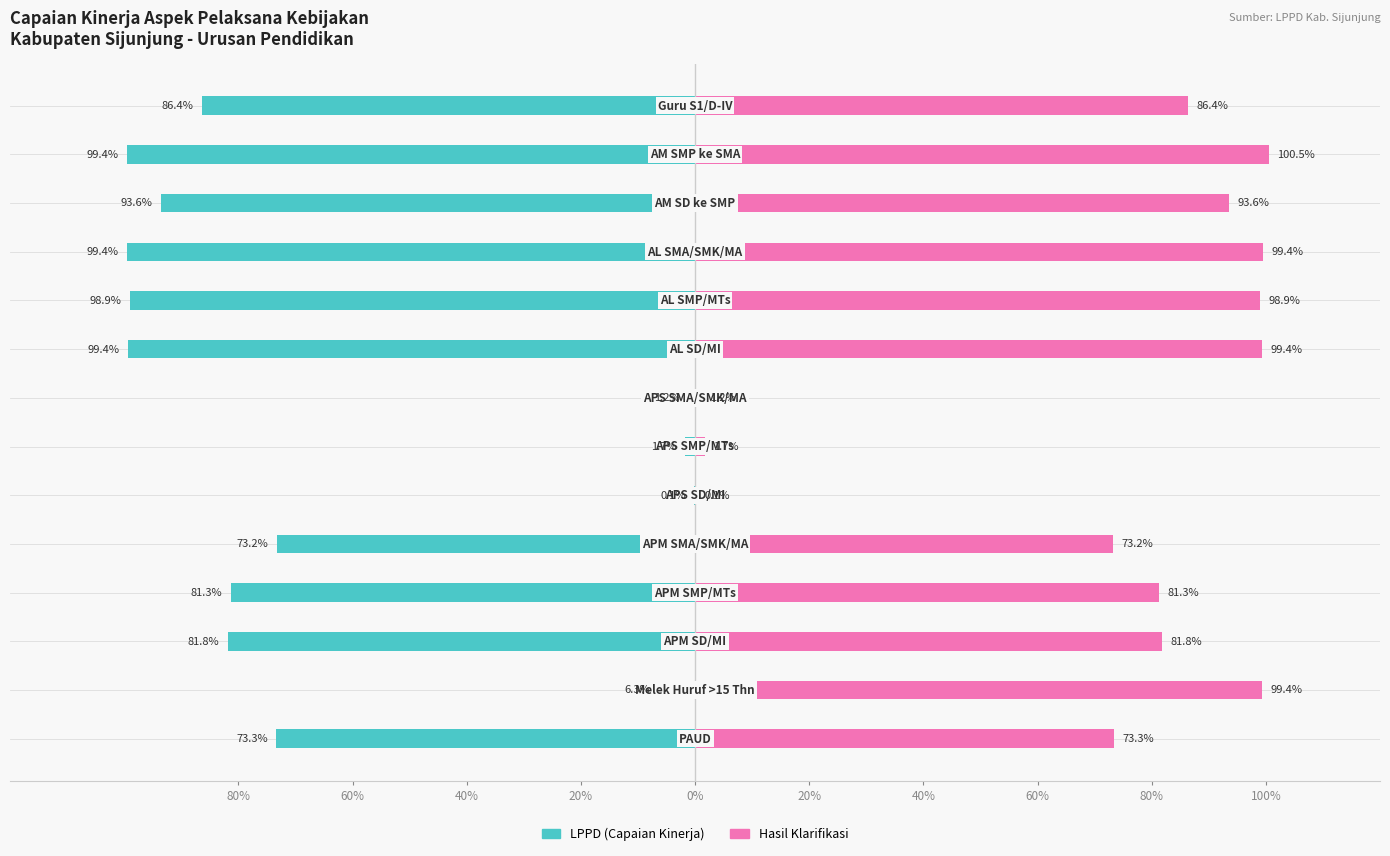

What is the approximate value of LPPD (Capaian Kinerja) at 11?

-93.6